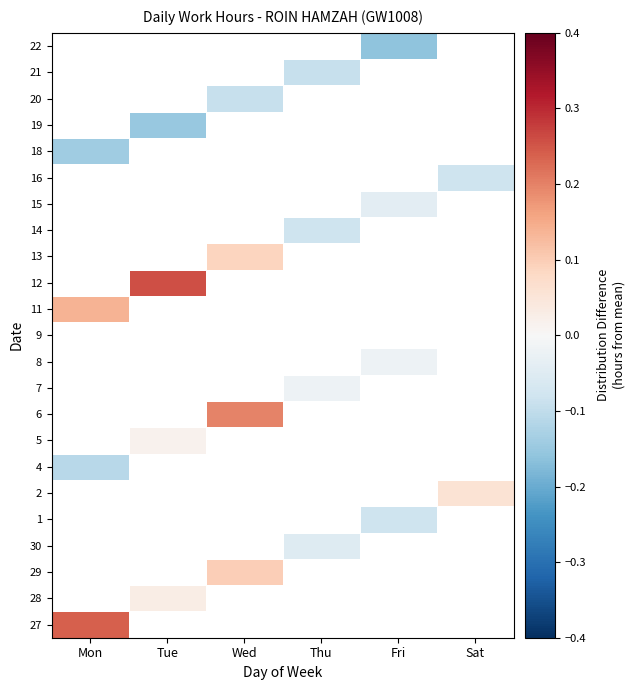

List the series in order of their peak value, lowest first.

27, 28, 29, 30, 1, 2, 4, 5, 6, 7, 8, 9, 11, 12, 13, 14, 15, 16, 18, 19, 20, 21, 22